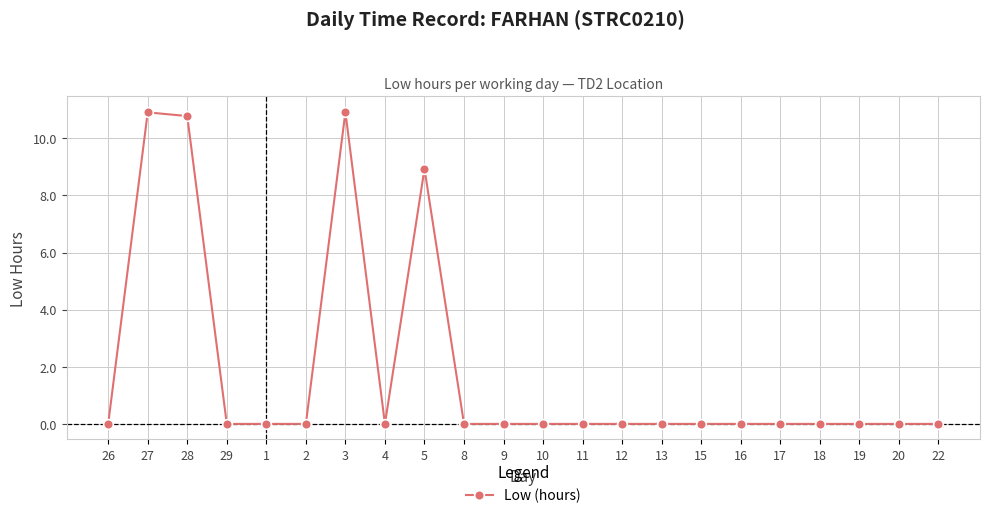

What is the sum of all values?

41.5